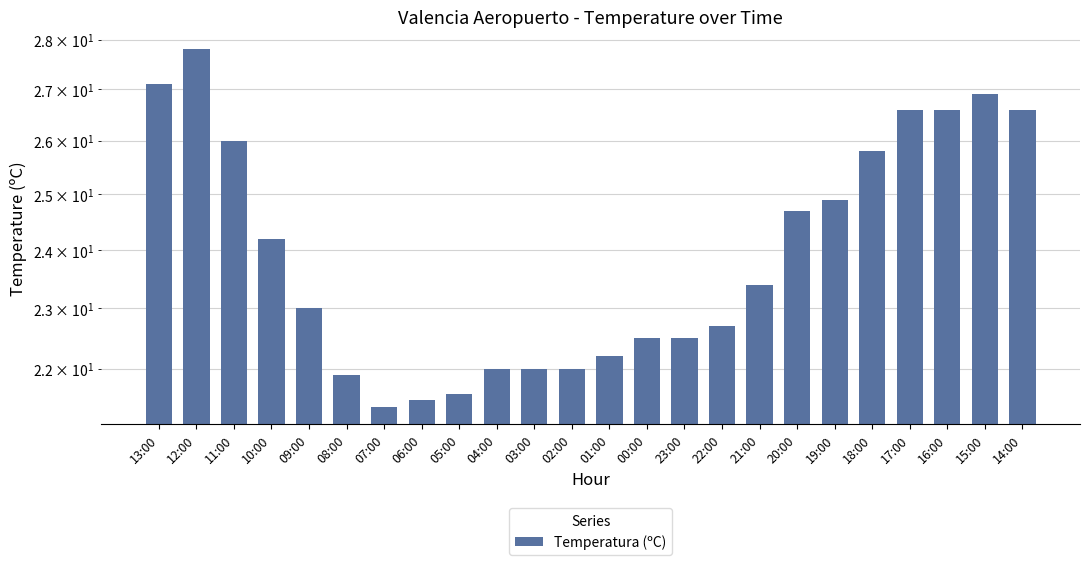

Is it true that the value at 04:00 is 12.5?

False